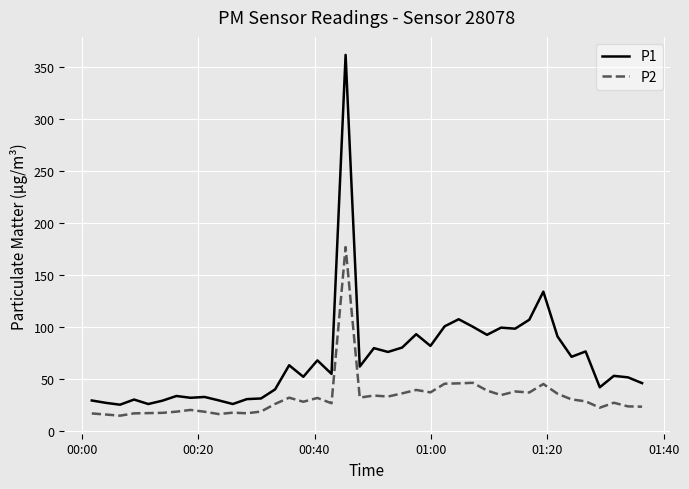

What is the greatest value displayed?

361.6